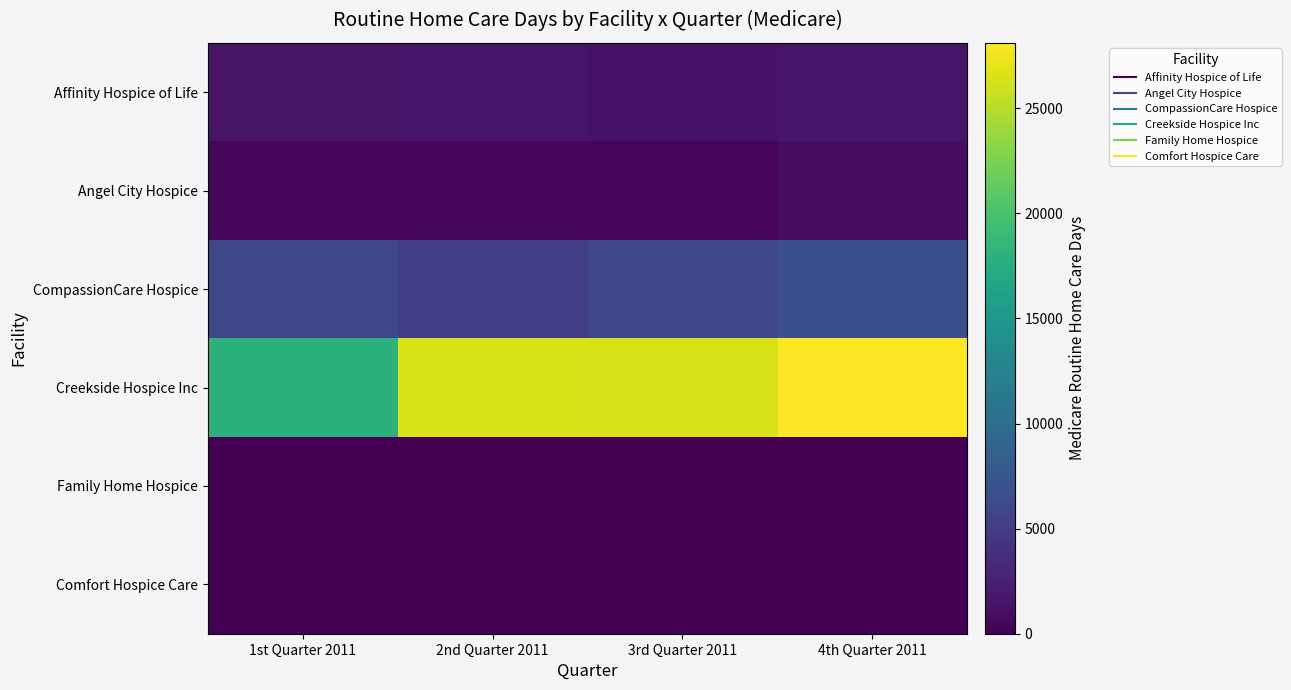

At which category does the chart reach its minimum across all series?

1st Quarter 2011